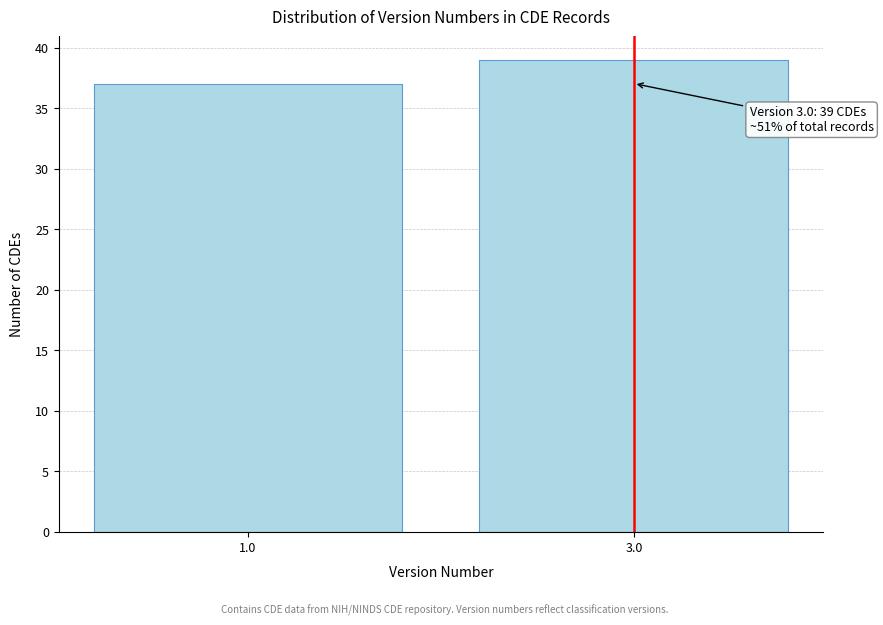

Reading right to left, what are all the values shown in this chart?

3.0=39	1.0=37